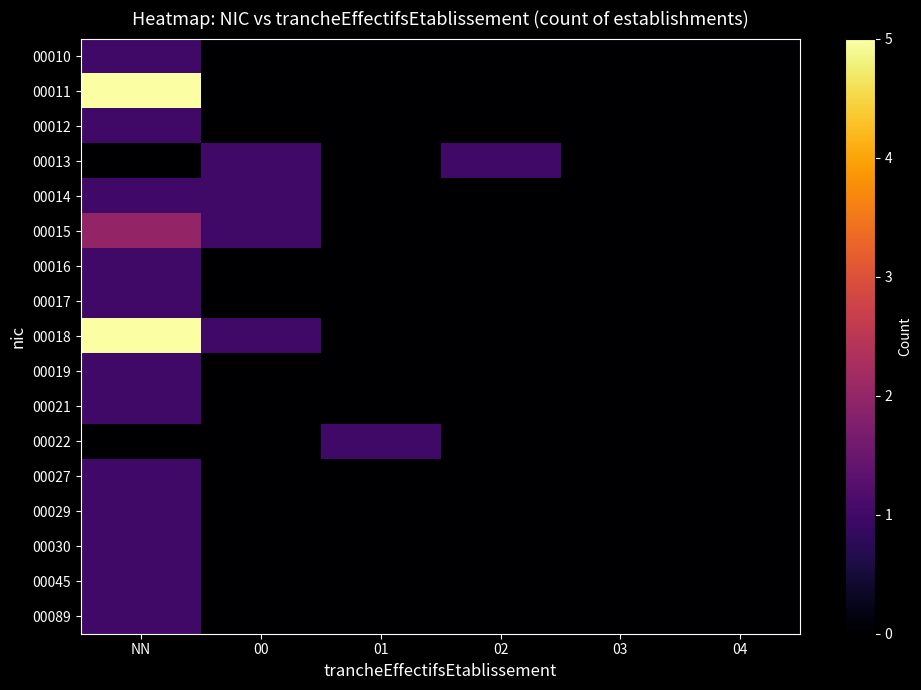

Which series has the largest total across all categories?

00018